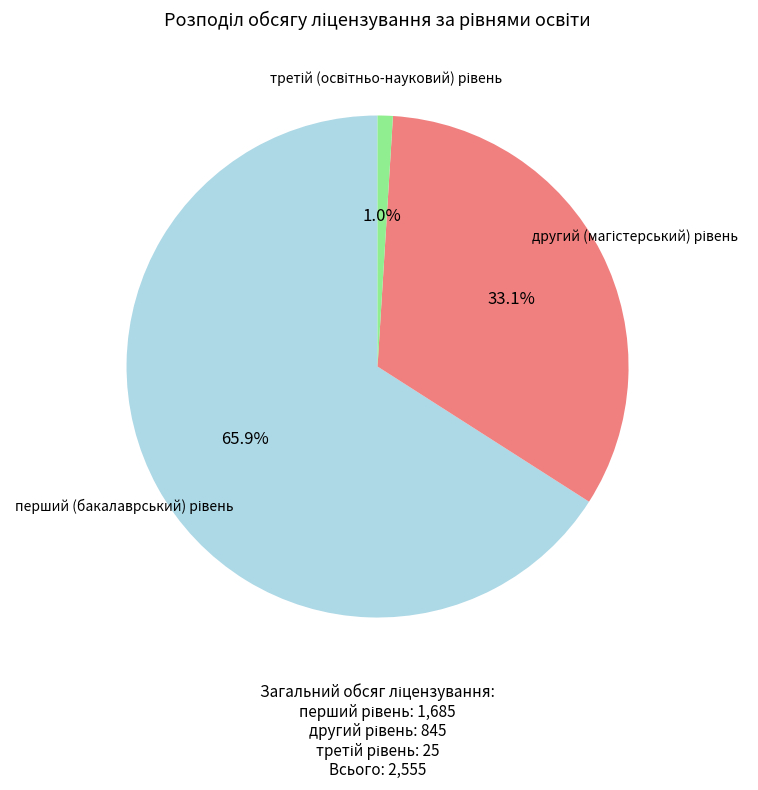

Is there any slice that represents more than half of the pie?

Yes